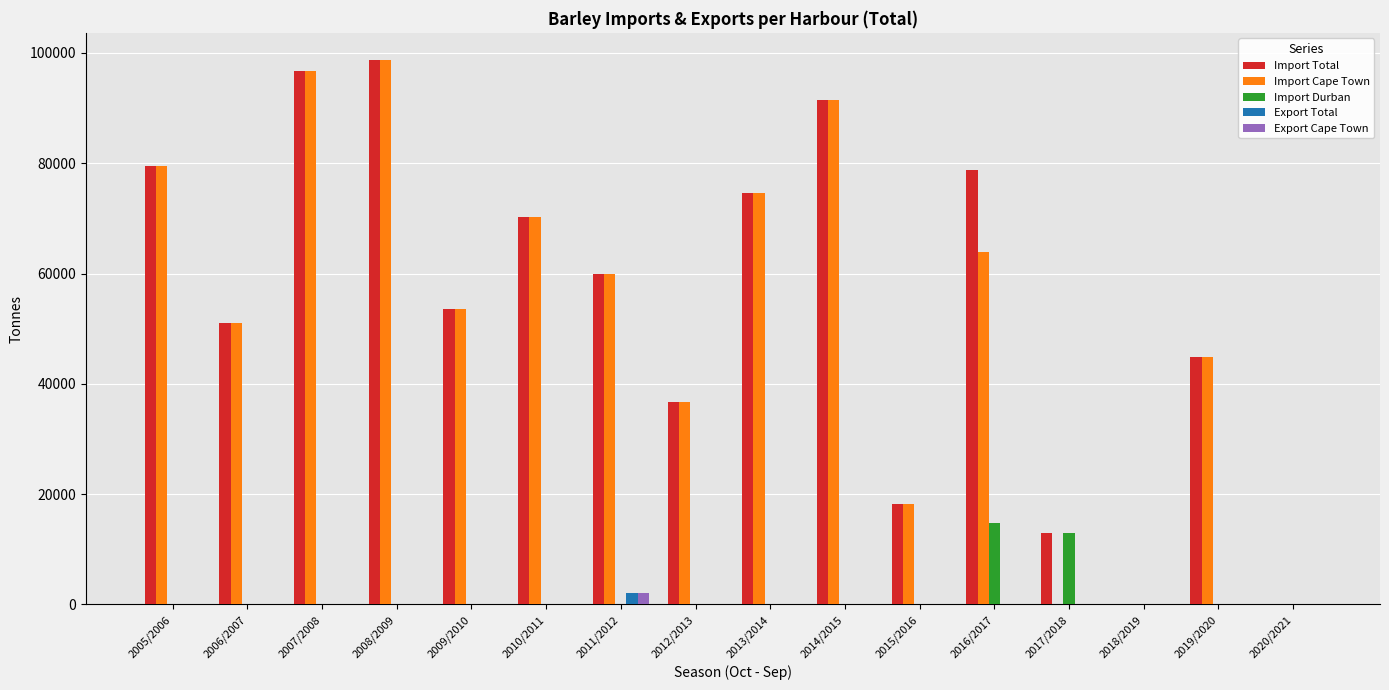

How many distinct data groups are displayed?

5